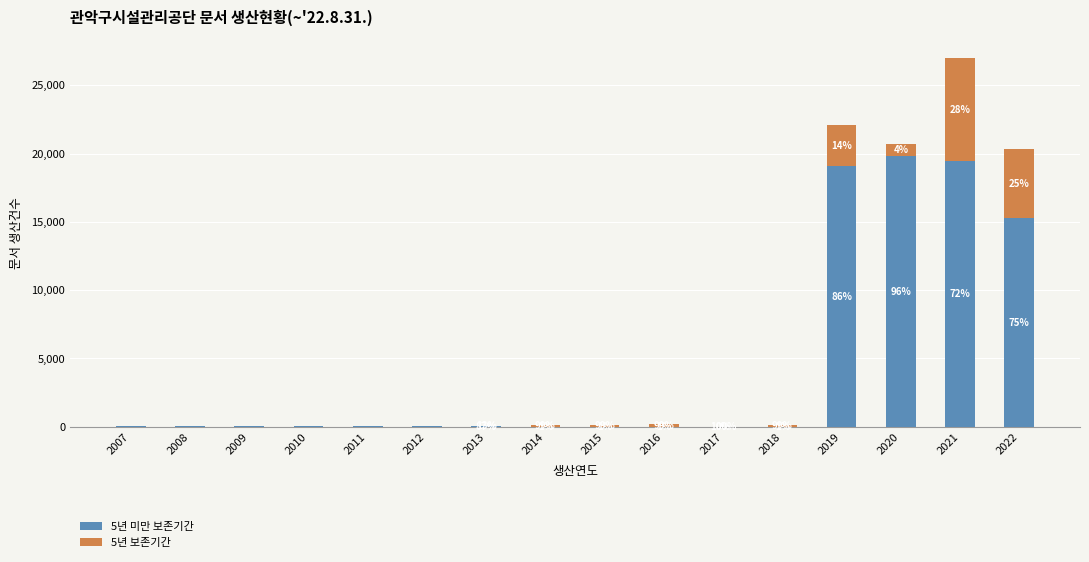

Rank the series by their average value, from lowest to highest.

5년 보존기간, 5년 미만 보존기간